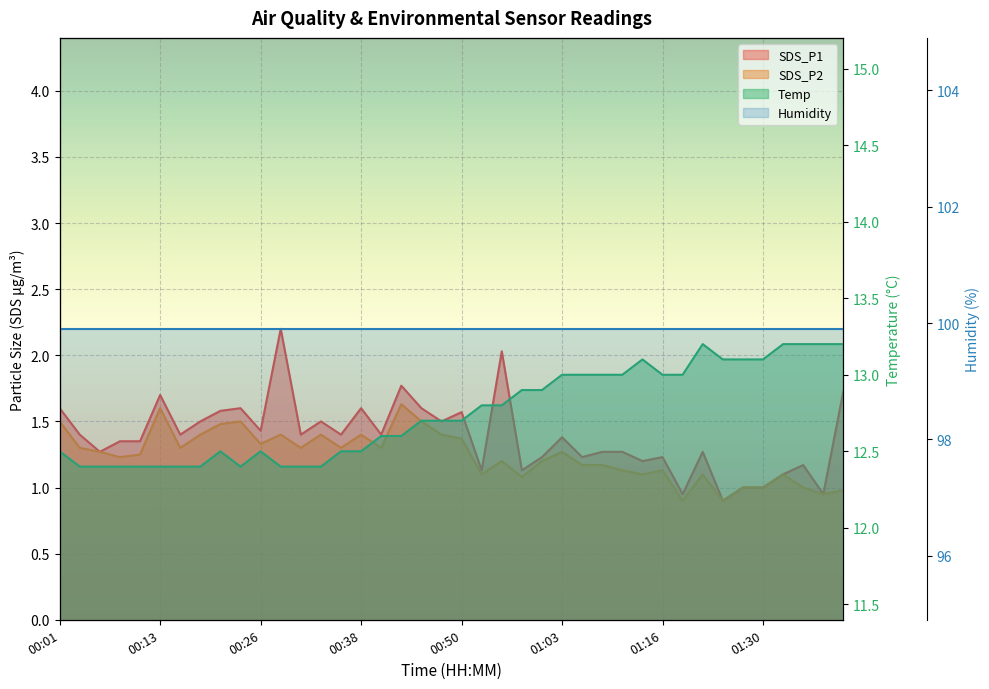

Which series has the largest range (max minus min)?

SDS_P1